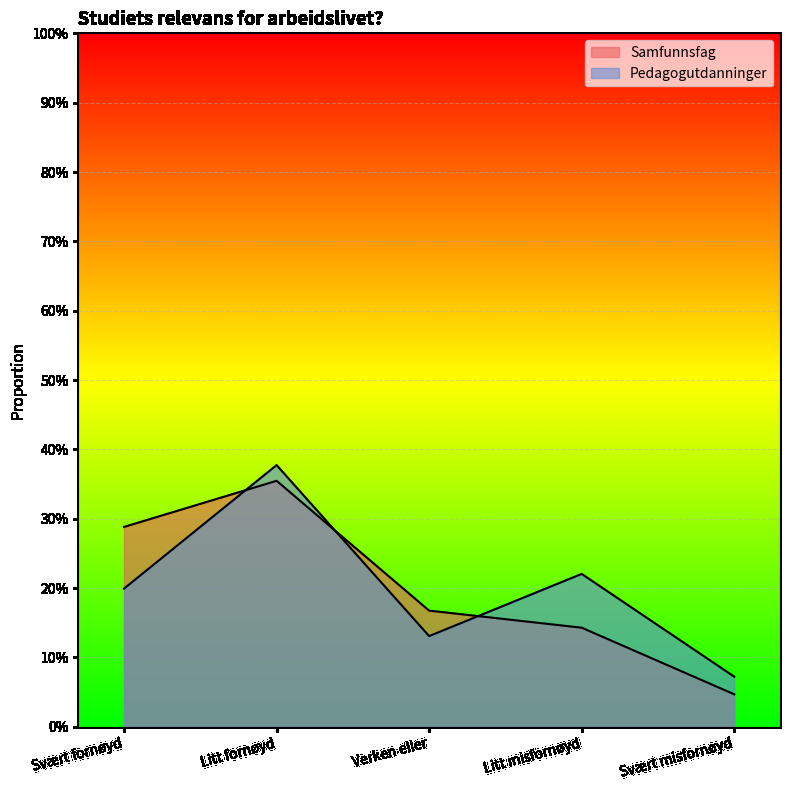

Which series has the largest total across all categories?

Pedagogutdanninger